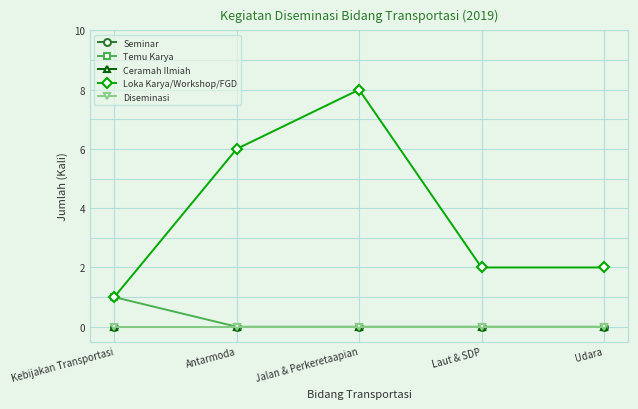

Is this an area chart (filled region under the line)?

No